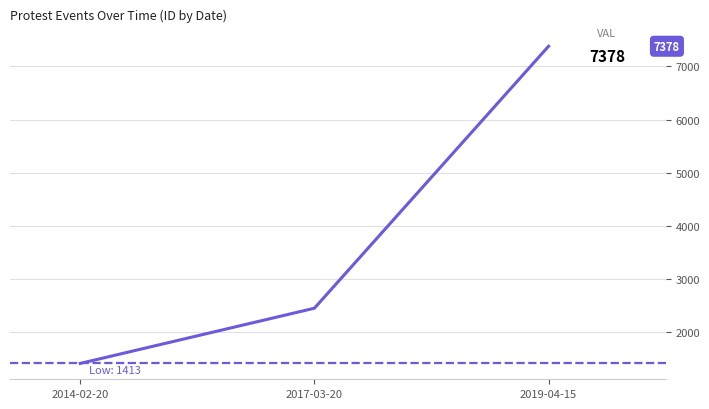

Read the value at 2019-04-15.

7378